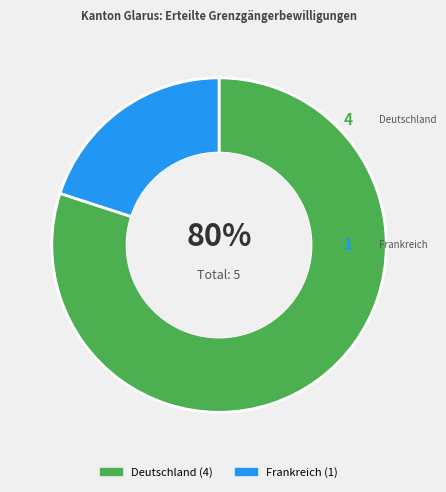

To the nearest percent, what is the difference between the largest and smallest slice percentages?

60%